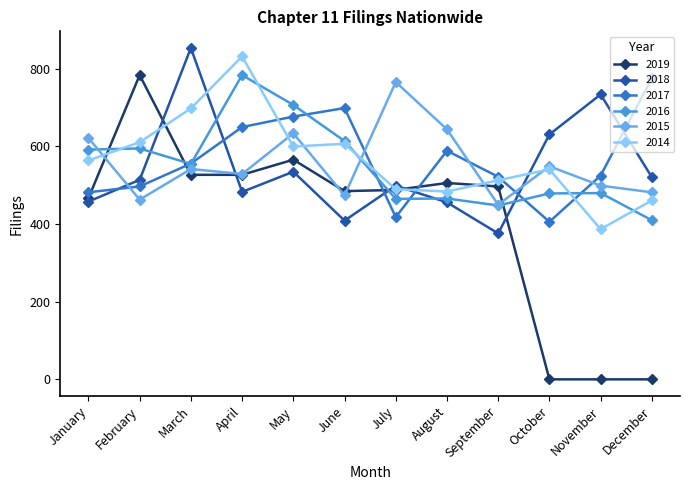

What is the value of the 2015 point at the 12th from the left?

482